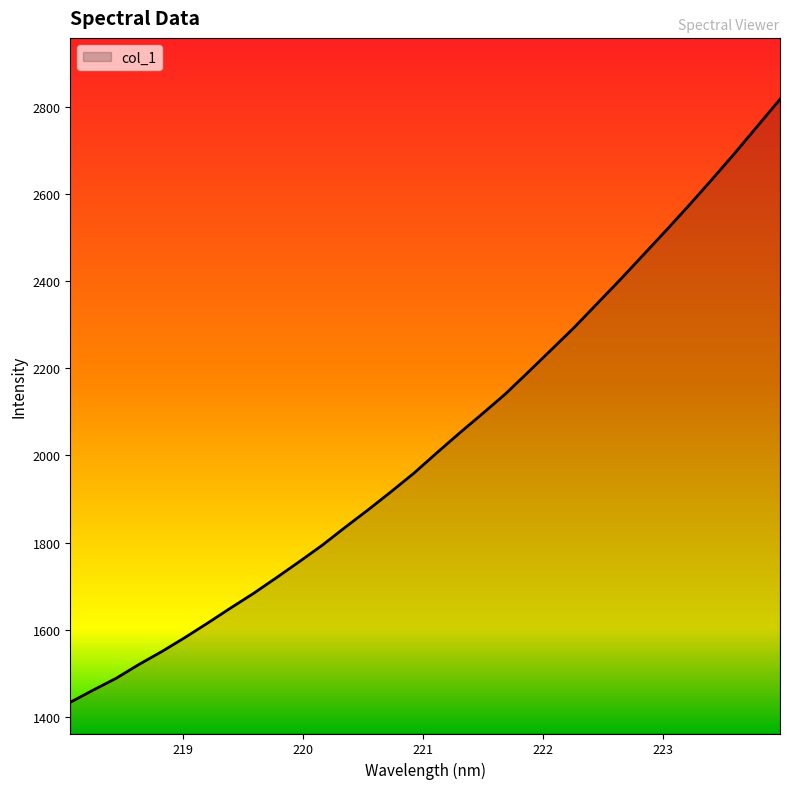

What is the maximum value shown in the chart?

2818.0